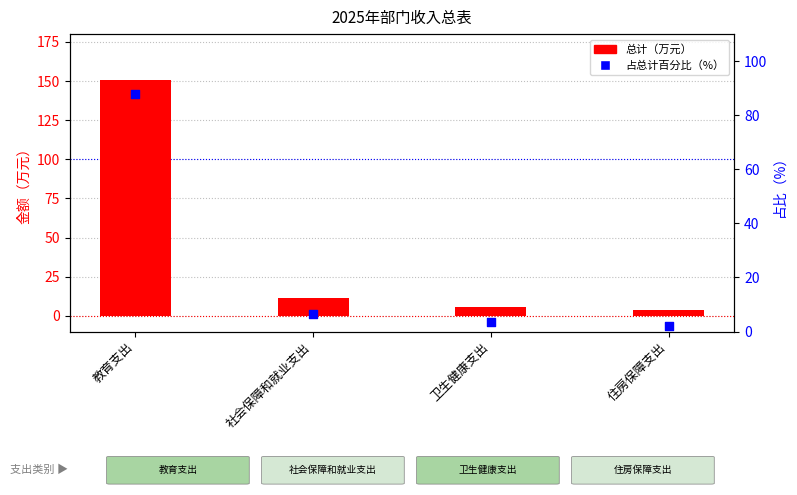

Which series contains the highest Y value?

总计（万元）